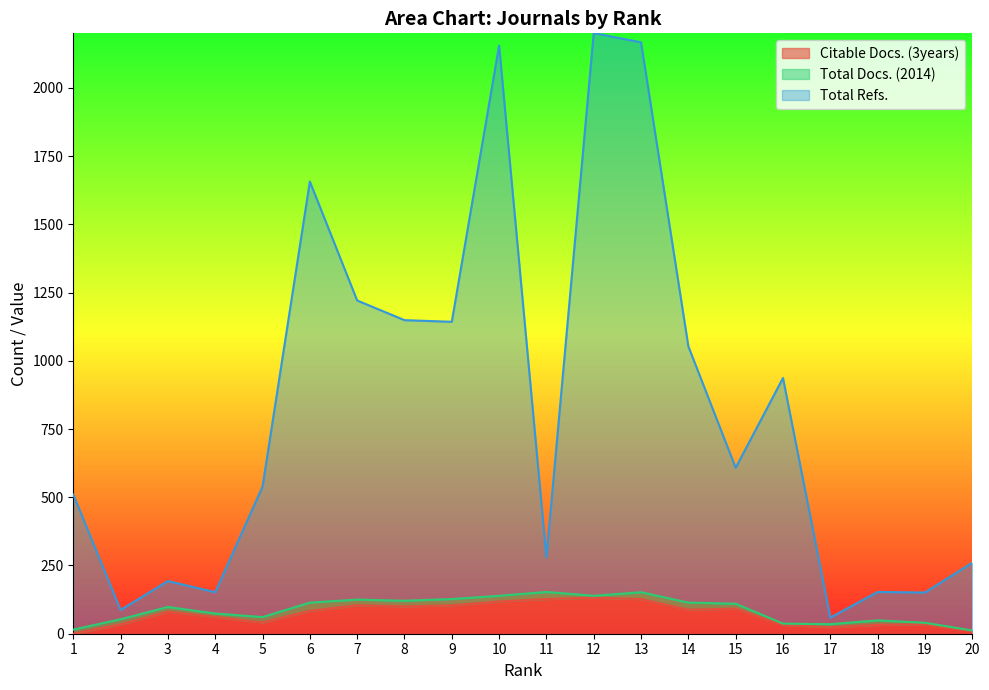

The Total Refs. series shows 1149 at 8. True or false?

True